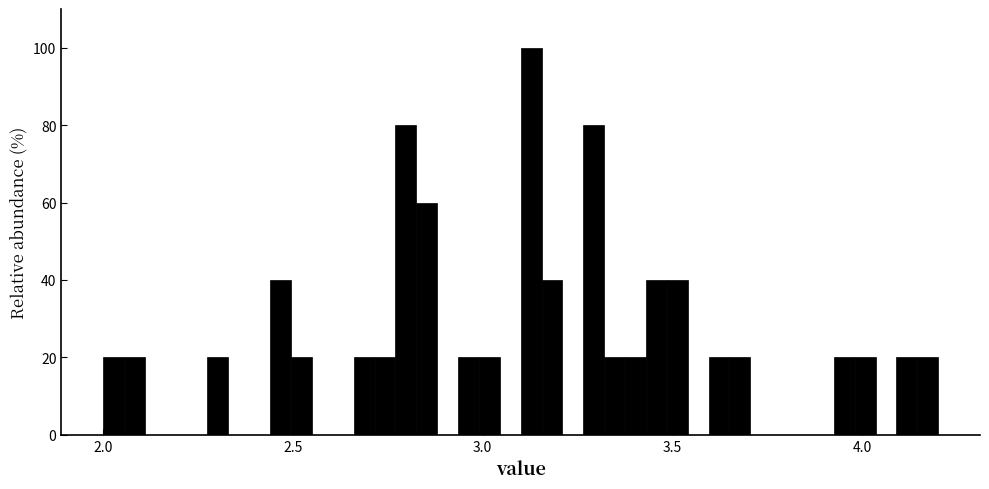

Around what value on the x-axis is the tallest bar? Give the approximate position of its centre, as read against the axis.

3.15